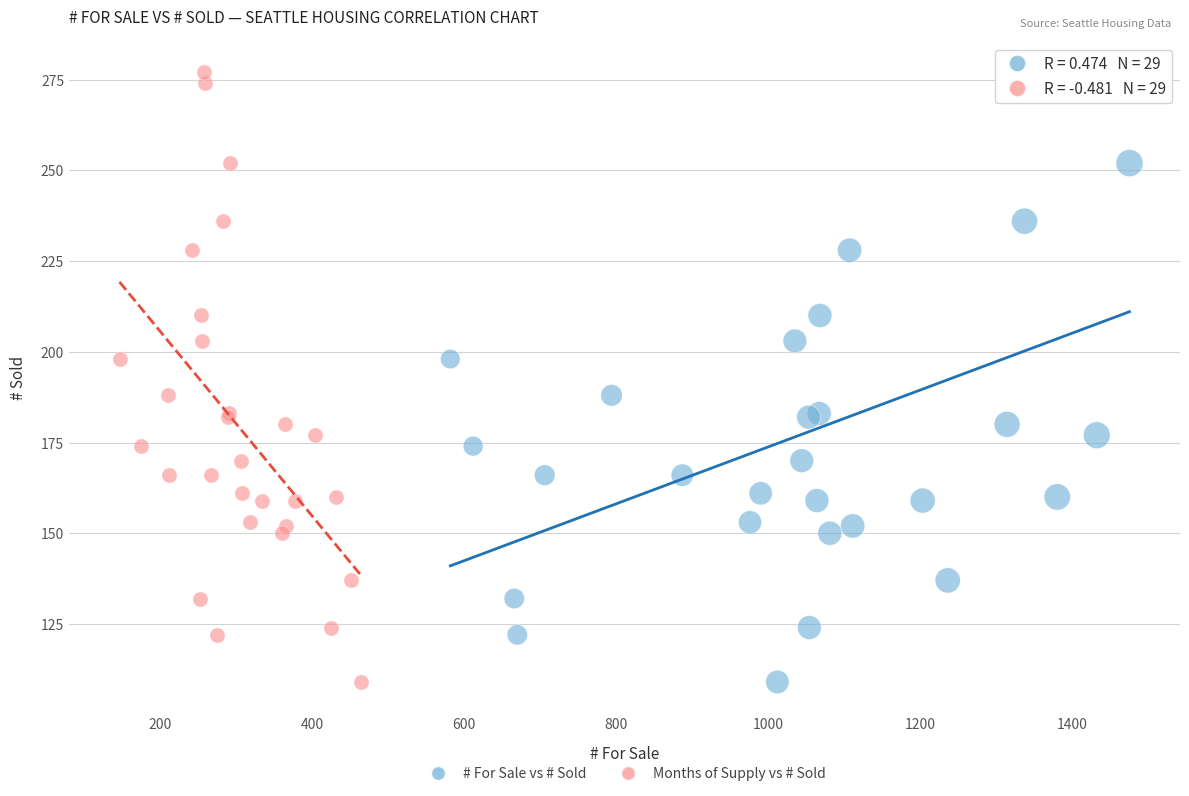

What are all the series names shown in the legend?

# For Sale vs # Sold, Months of Supply vs # Sold